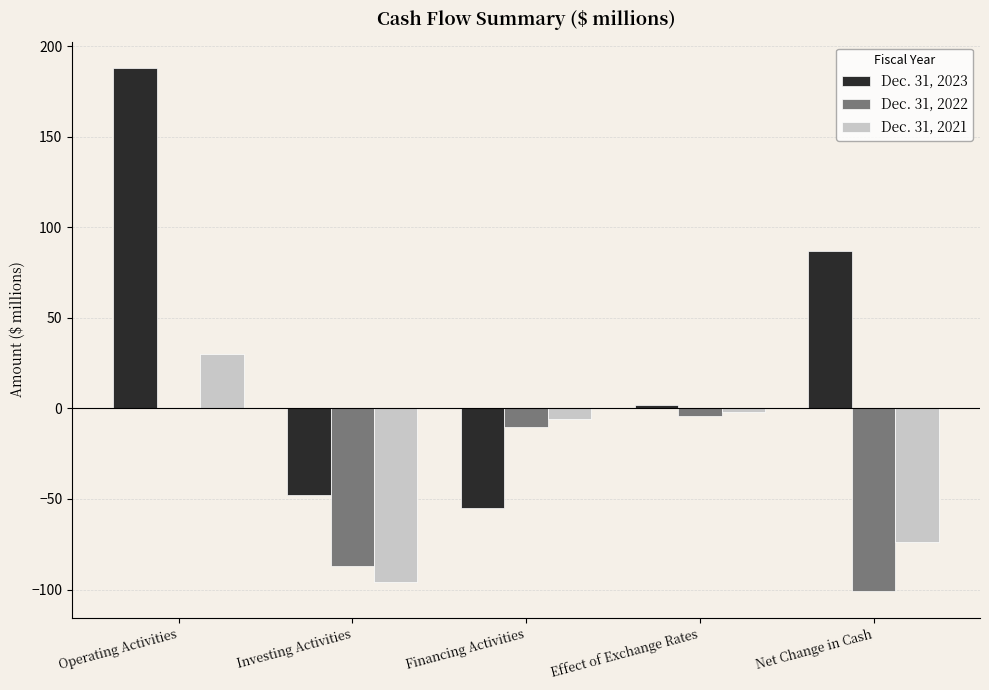

True or false: Dec. 31, 2021 has a value of 30 at Operating Activities.

True